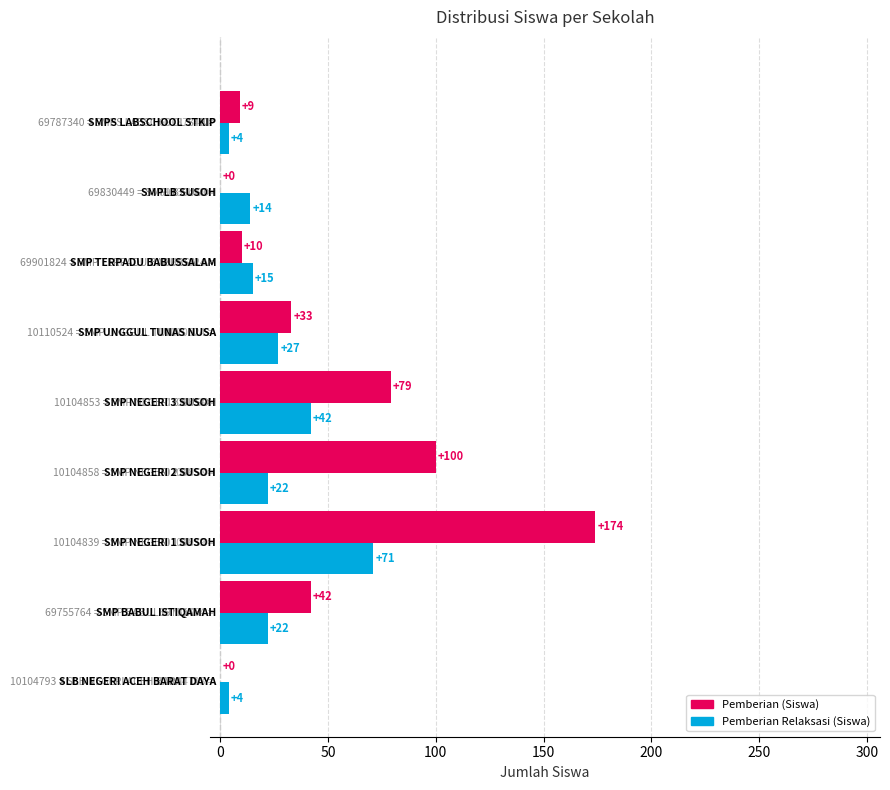

Which series has the largest total across all categories?

Pemberian (Siswa)